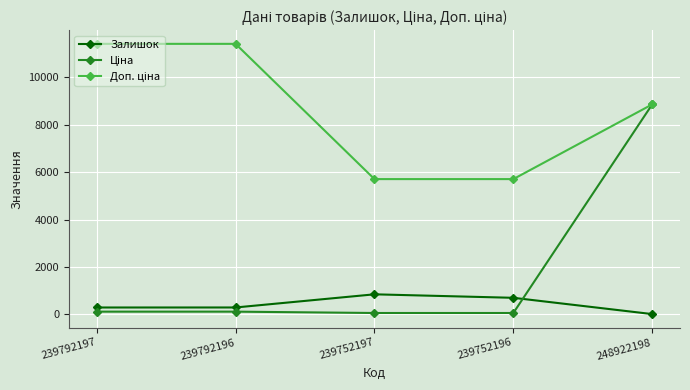

At how many categories does at least one series exceed 5279?

5